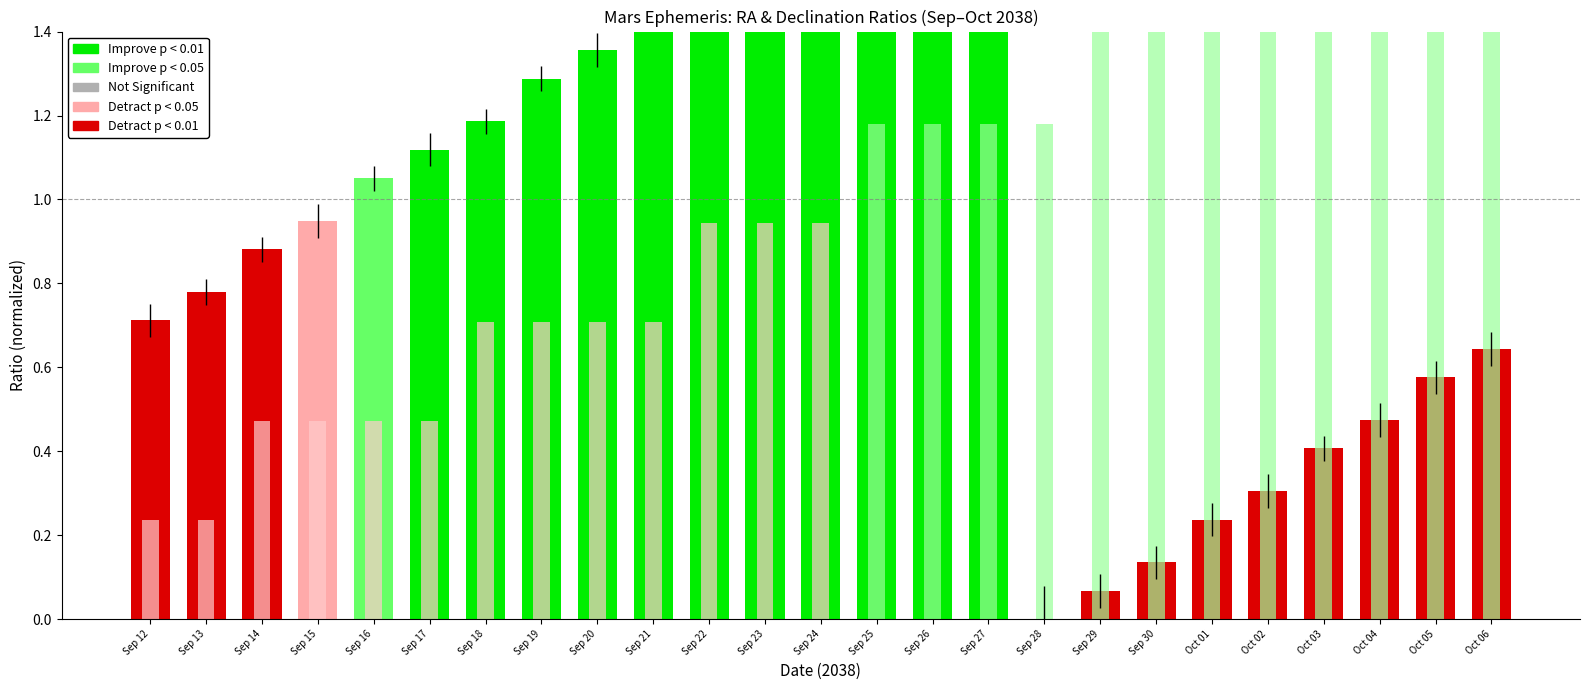

At which category is the sum across all series the highest?

Sep 27